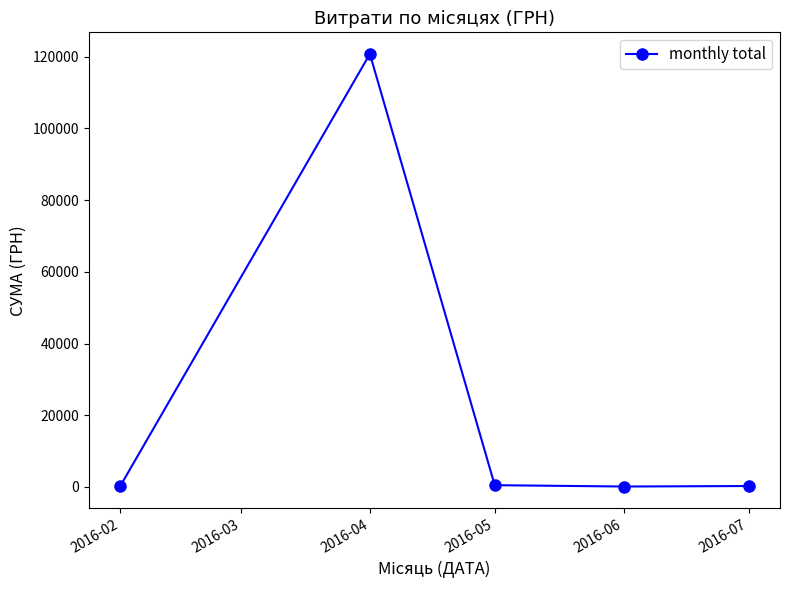

Where is the first local maximum?

2016-04